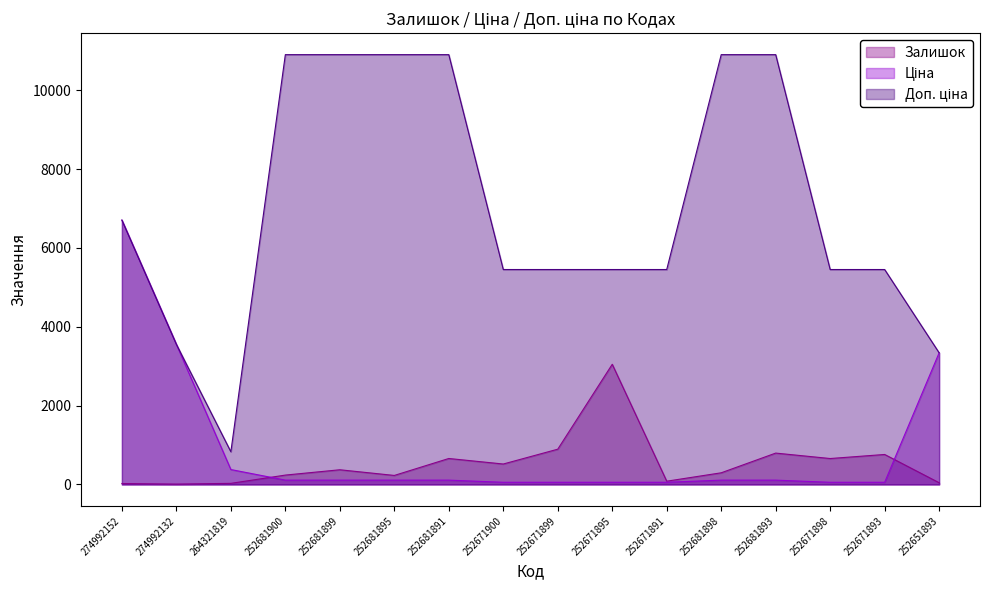

True or false: Ціна has more than 0 points higher than both neighbors.

False